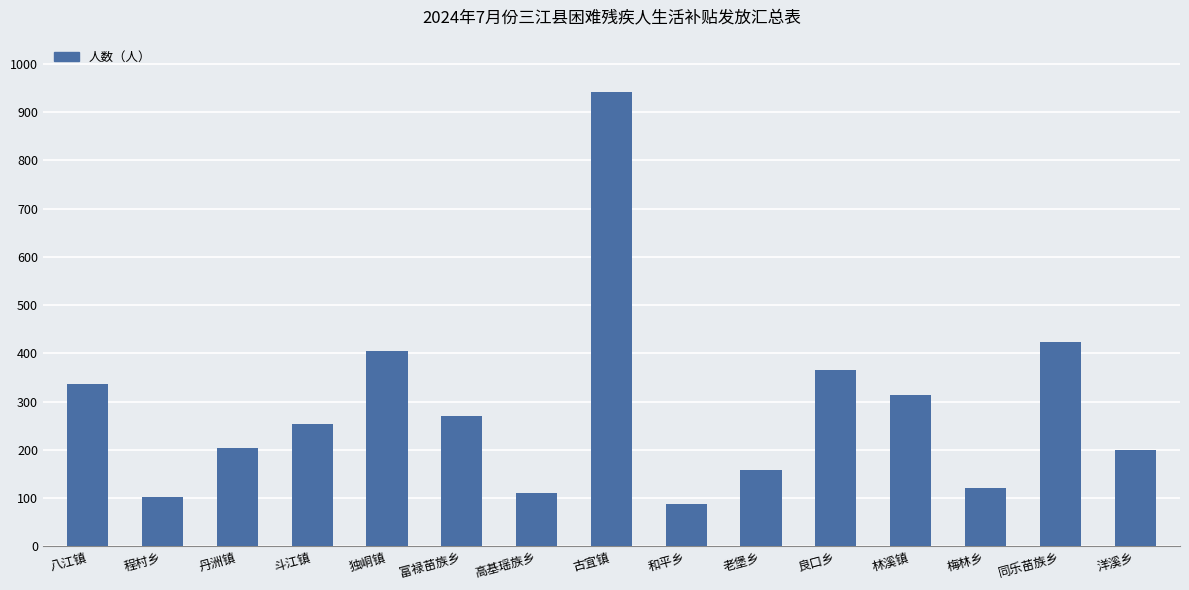

How many bars are there in total?

15